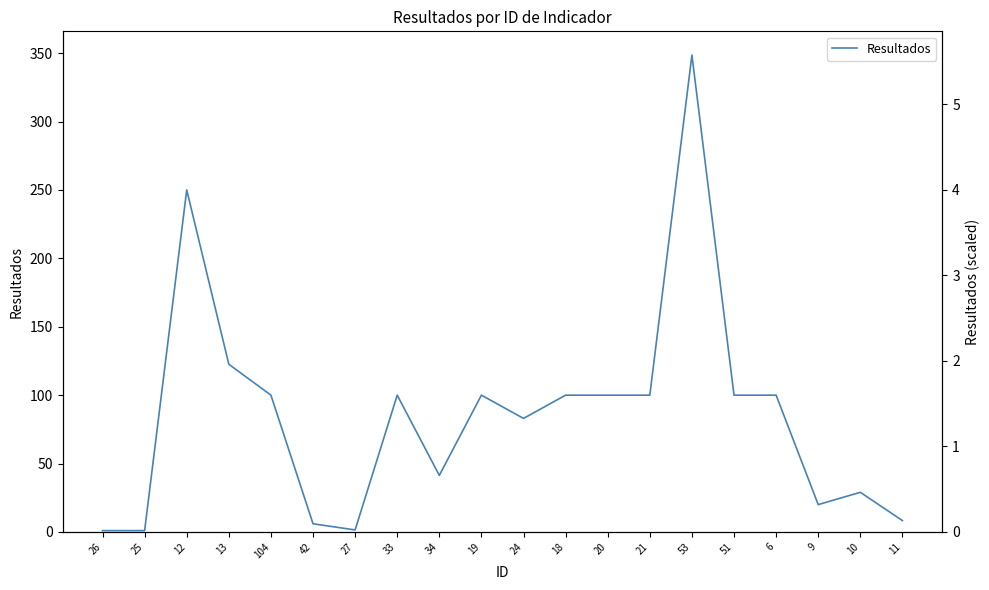

What is the greatest value displayed?

348.5